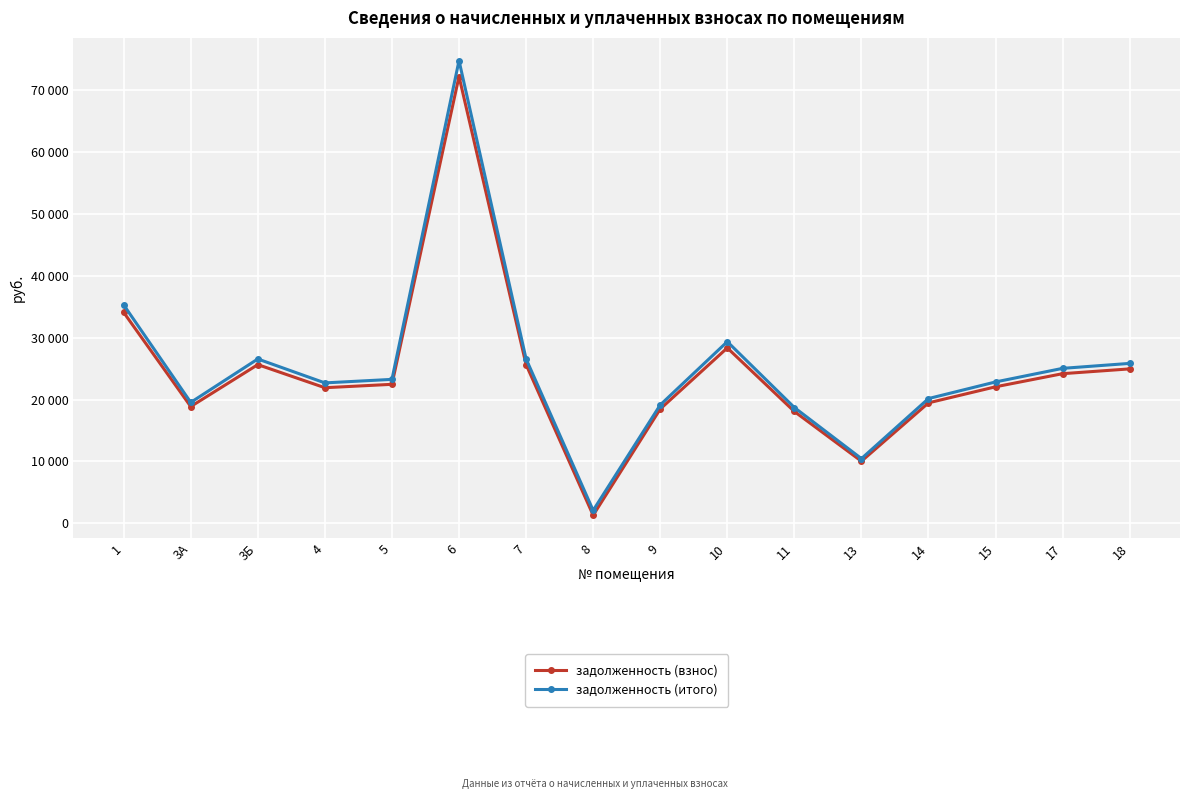

What is the total value across all series at 11?

36793.9